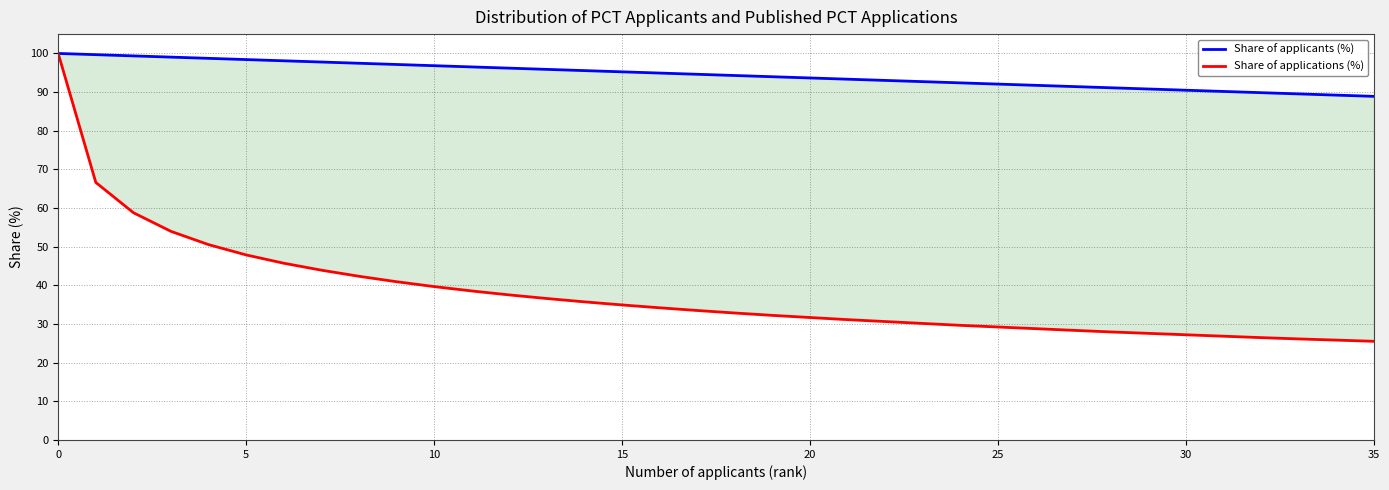

Which series has the widest spread of values?

Share of applications (%)